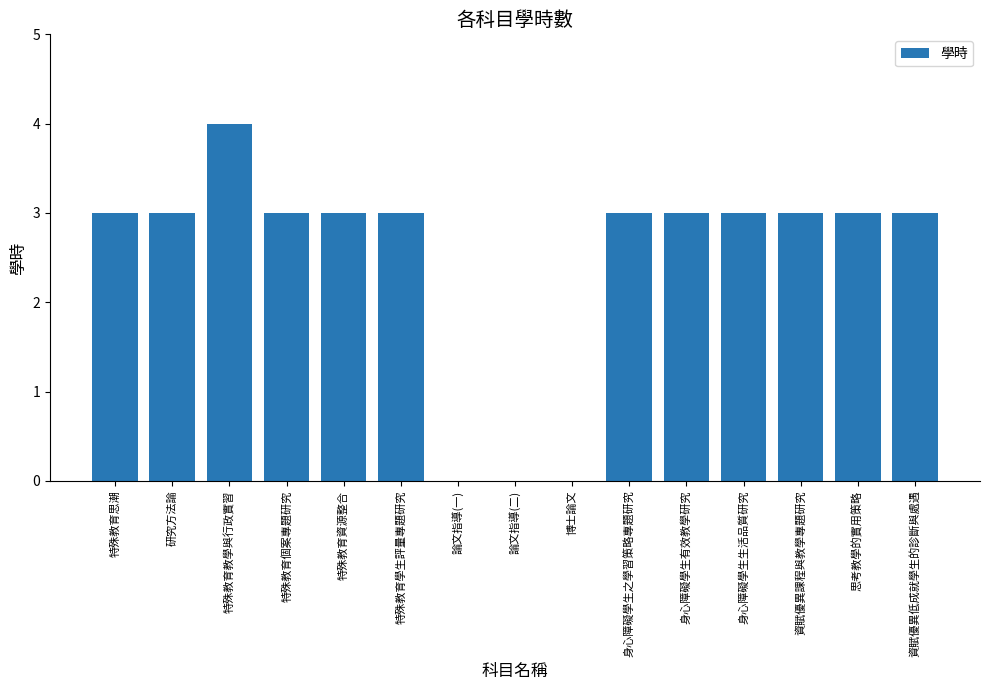

Which has a higher value, 資賦優異低成就學生的診斷與處遇 or 論文指導(一)?

資賦優異低成就學生的診斷與處遇